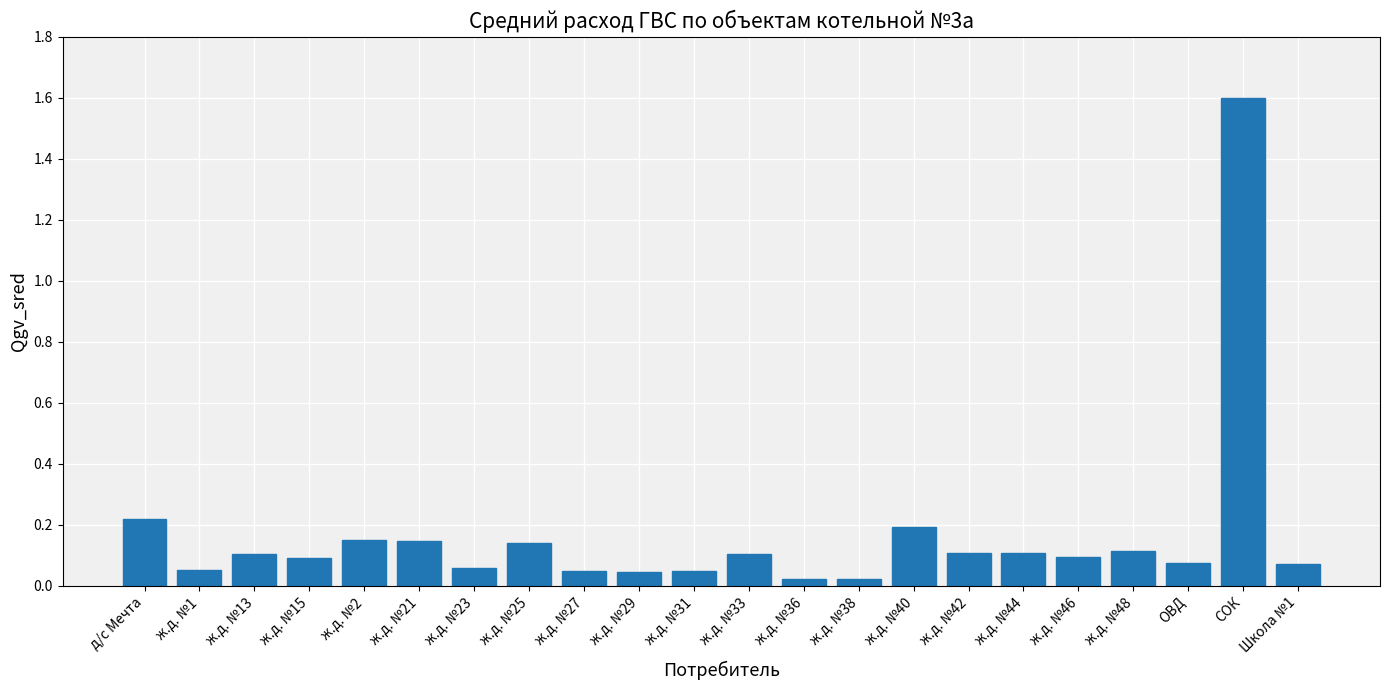

What is the label of the 16th bar from the left?

ж.д. №42